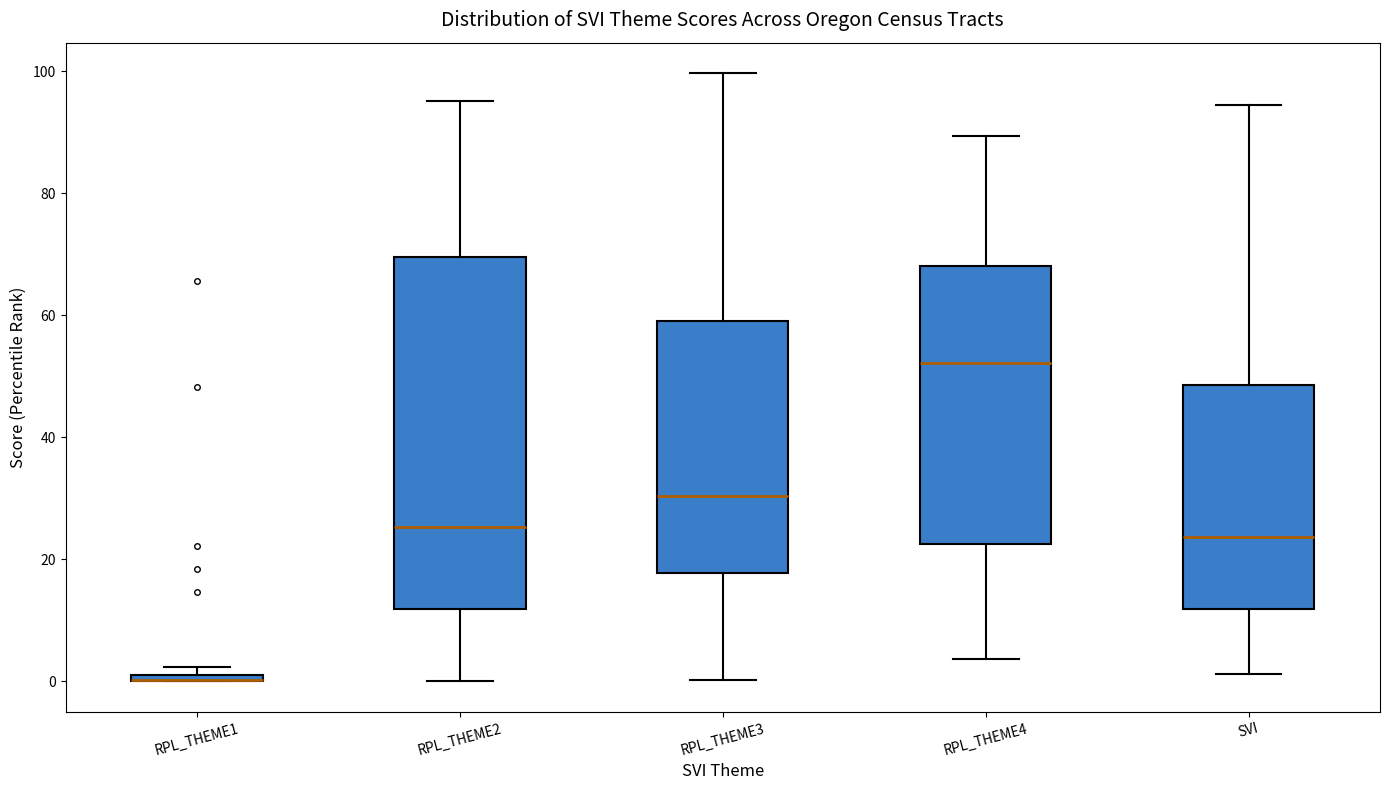

Where is the lower edge of the box for RPL_THEME4 on the y-axis? The values are not printed on the chart, so give them approximately, as read against the axis.

22